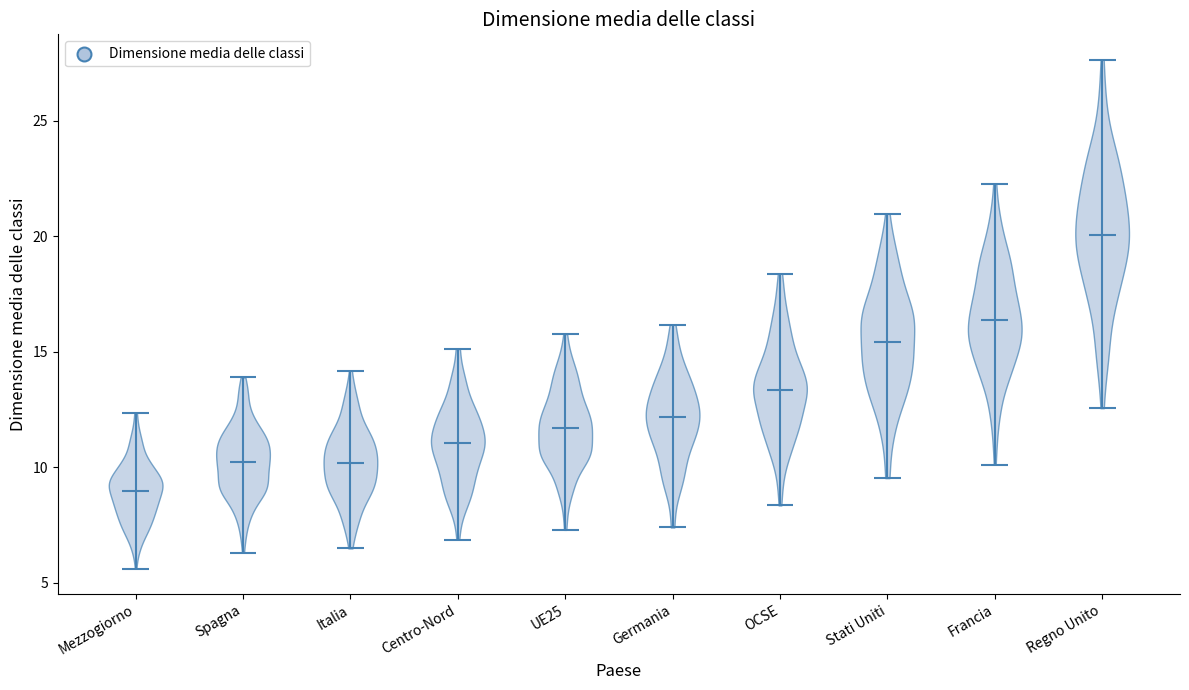

What is the highest point the violin for Regno Unito reaches on the y-axis? The values are not printed on the chart, so give them approximately, as read against the axis.

27.5